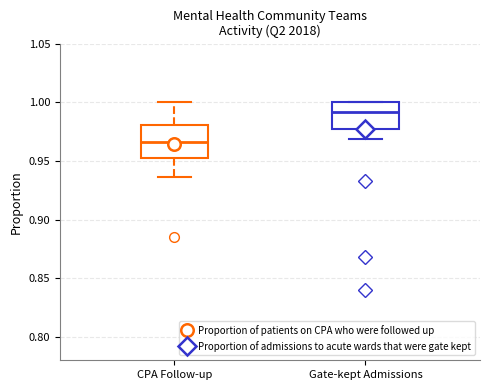

Where does the lower whisker of the box for Gate-kept Admissions end on the y-axis? The values are not printed on the chart, so give them approximately, as read against the axis.

0.970